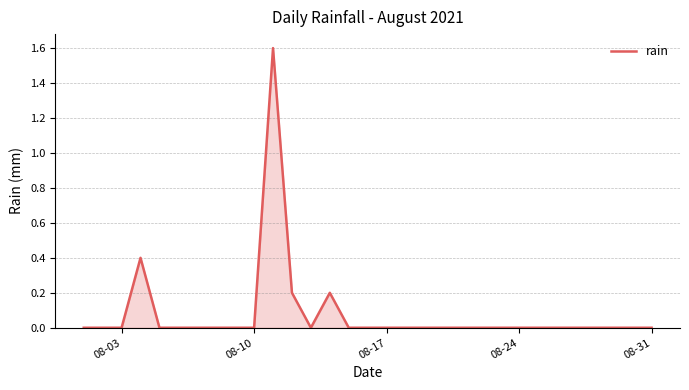

What is the difference between the maximum and minimum values?

1.6